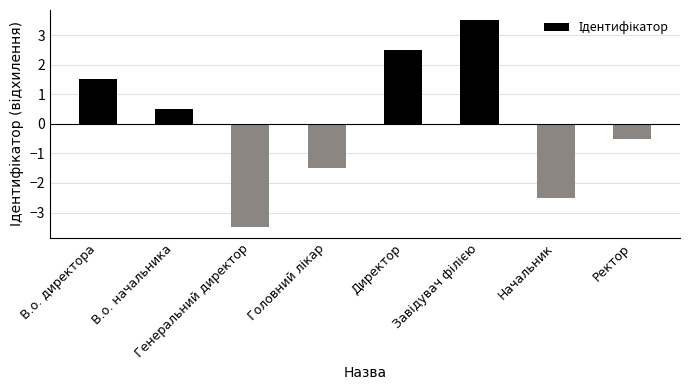

What is the greatest value displayed?

3.5